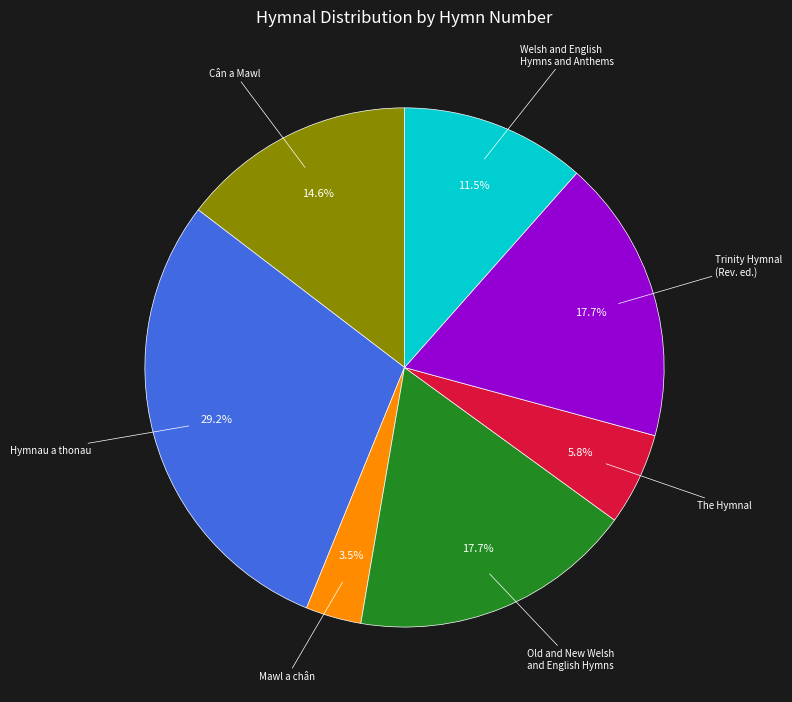

To the nearest percent, what is the average slice percentage?

14%